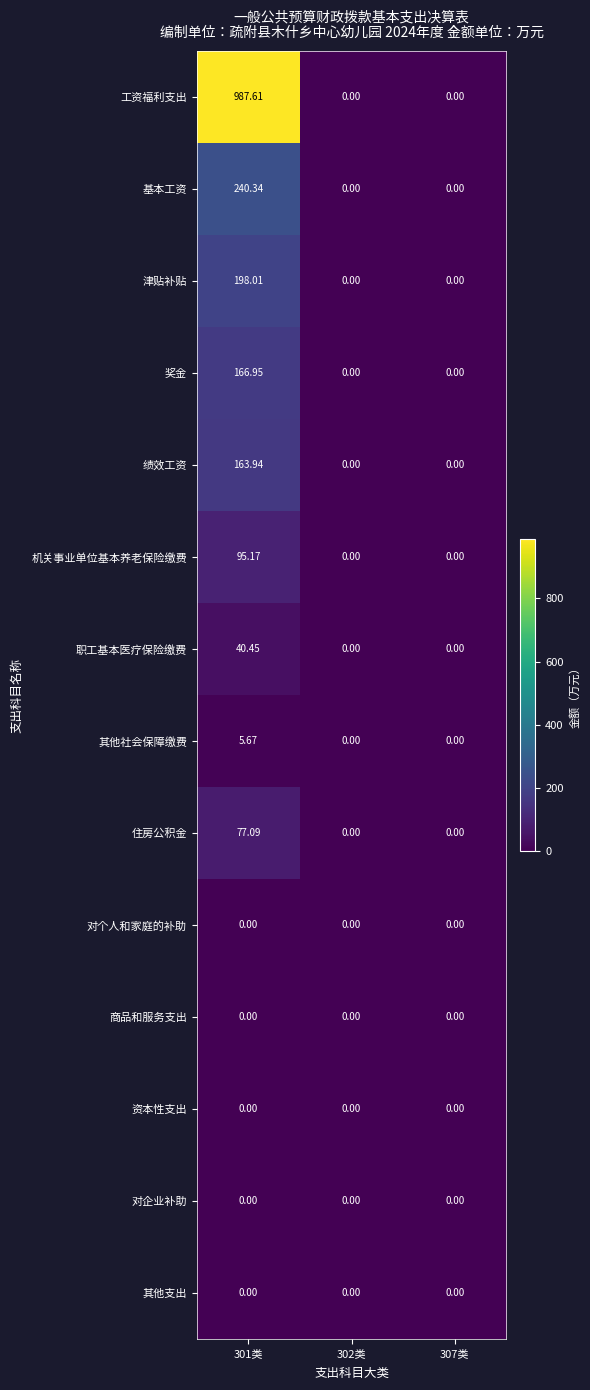

Which series has the widest spread of values?

工资福利支出